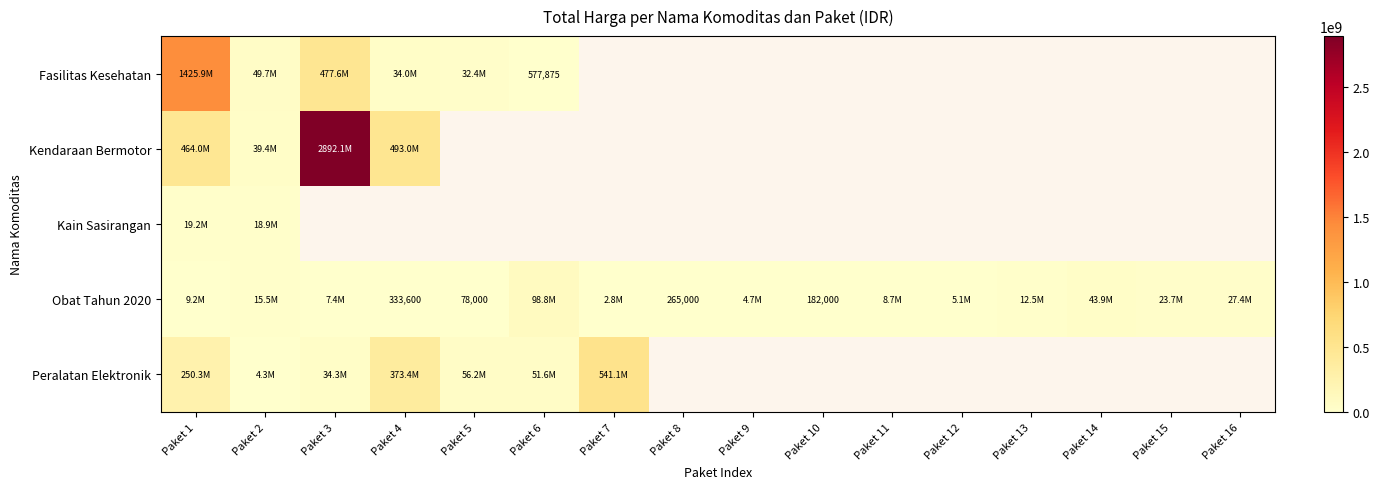

At which category is the sum across all series the highest?

Paket 1